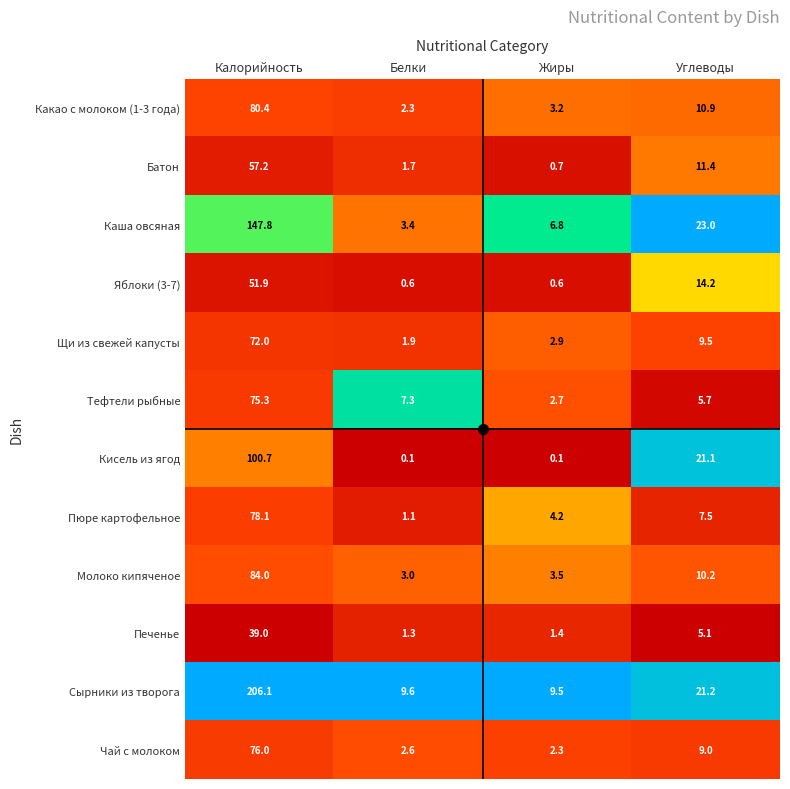

The Батон series shows 57.2 at Калорийность. True or false?

True